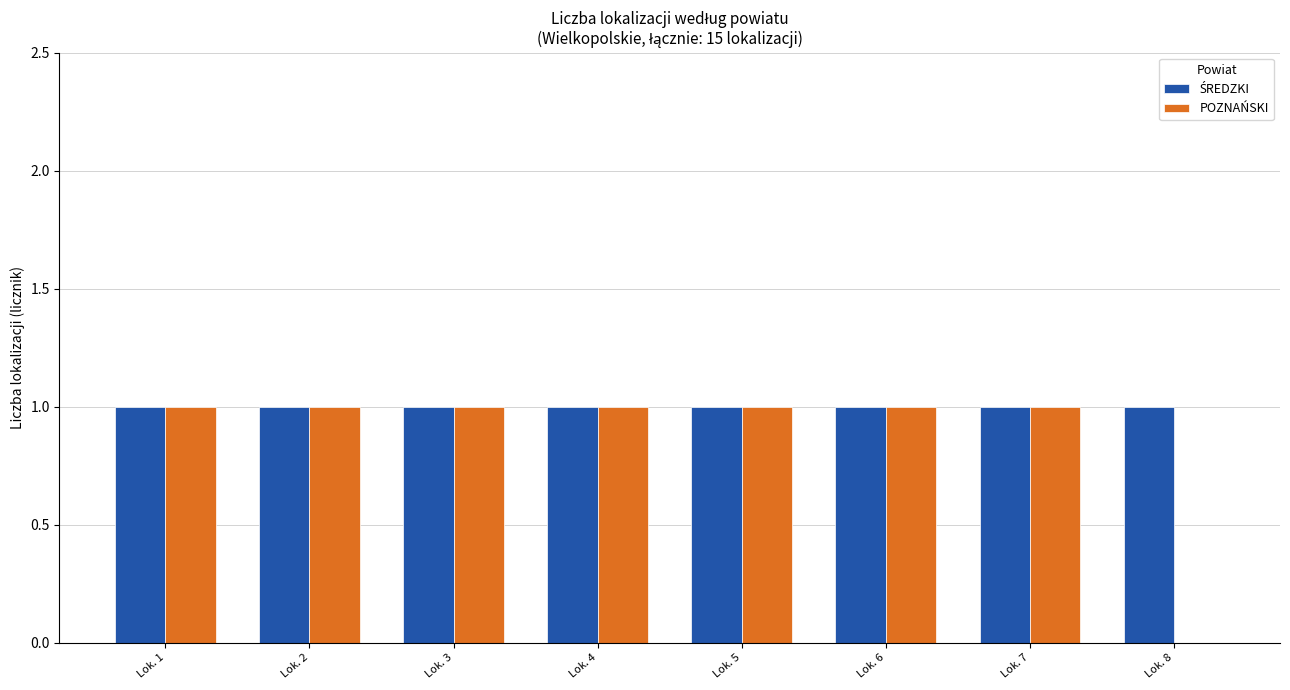

The value of POZNAŃSKI at Lok. 5 is 1. True or false?

True